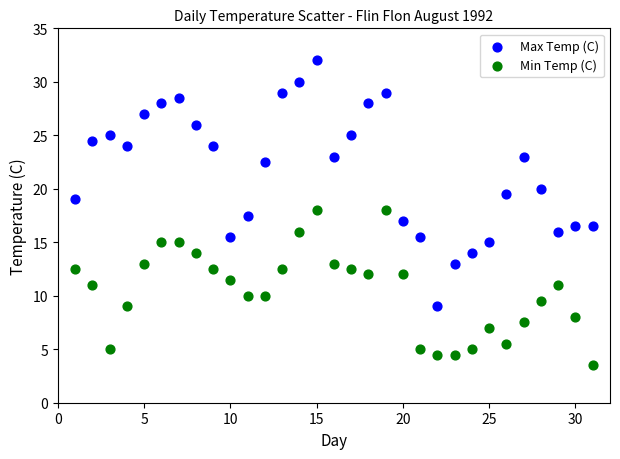

Across all data points, what is the range of Y values (max minus min)?

28.5